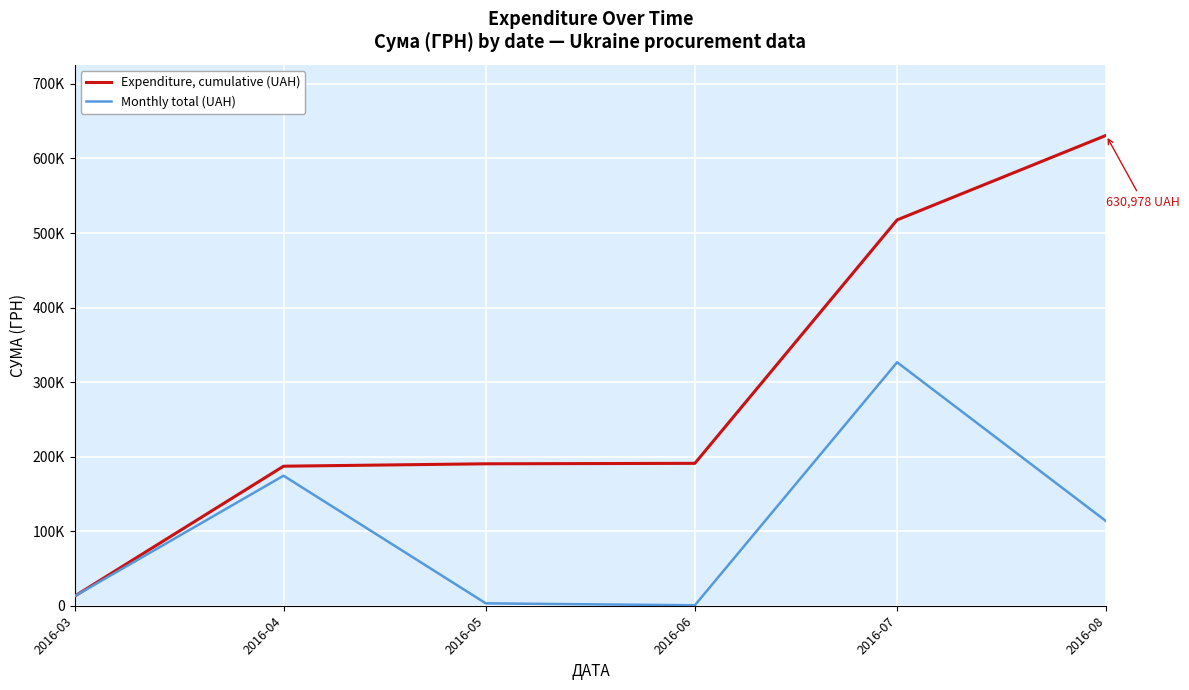

What are all the series names shown in the legend?

Expenditure, cumulative (UAH), Monthly total (UAH)